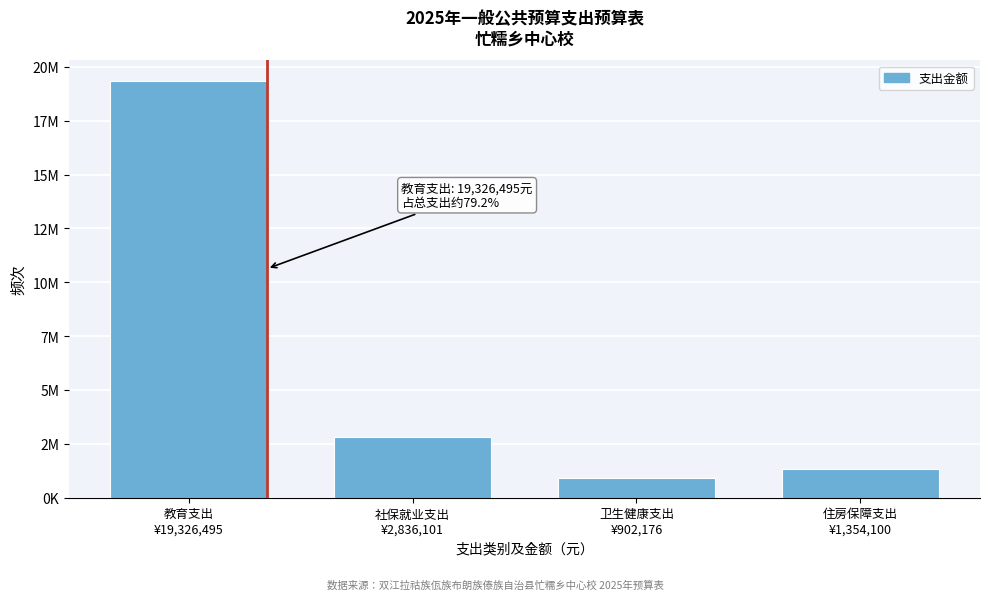

Does the chart contain any negative values?

No